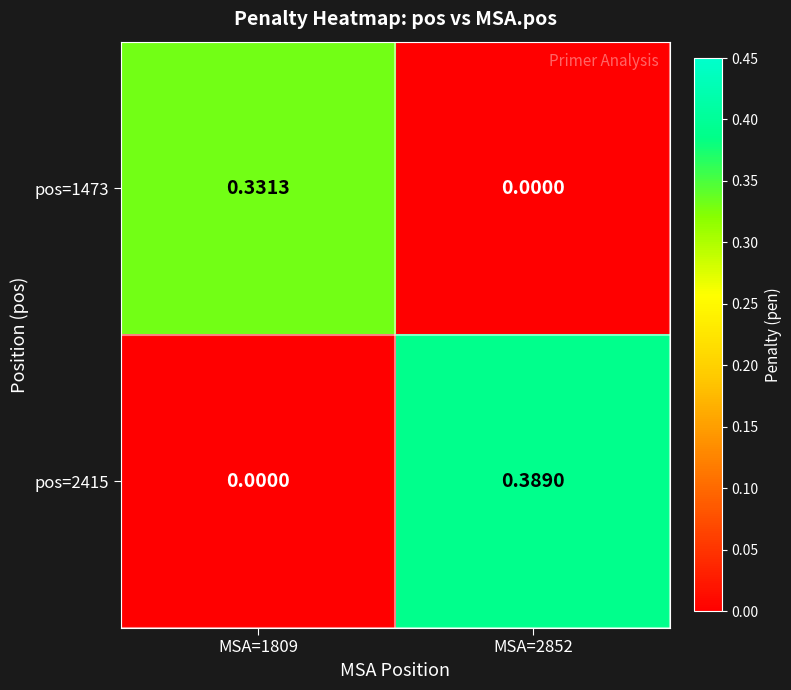

Is the value of pos=2415 at MSA=2852 greater than the value of pos=1473 at MSA=2852?

Yes